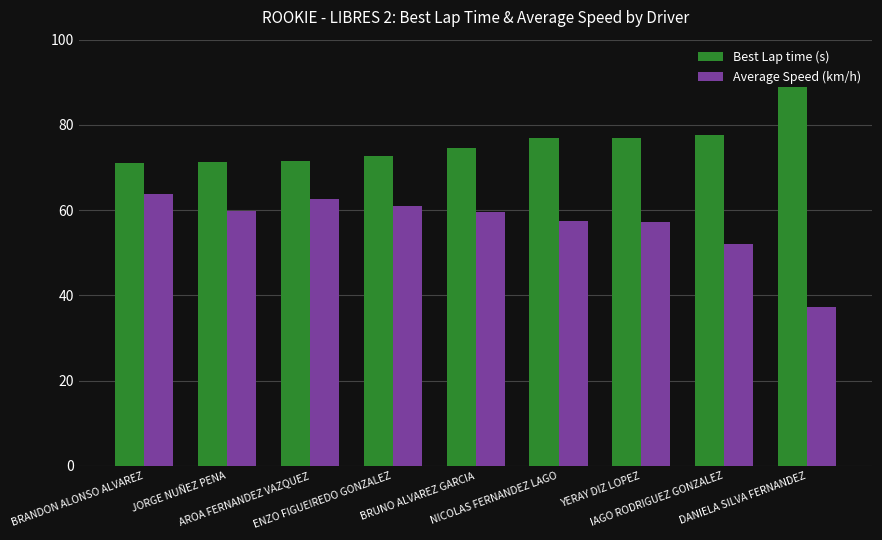

How many values in the Best Lap time (s) series exceed 74?

5